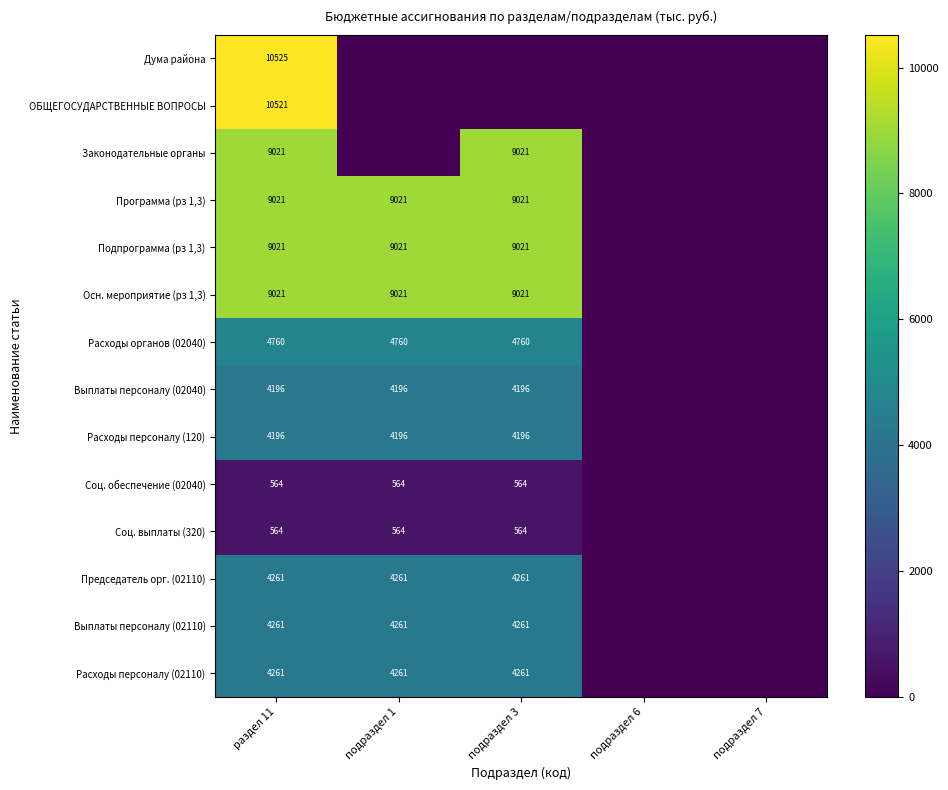

How many categories are shown in the chart?

5